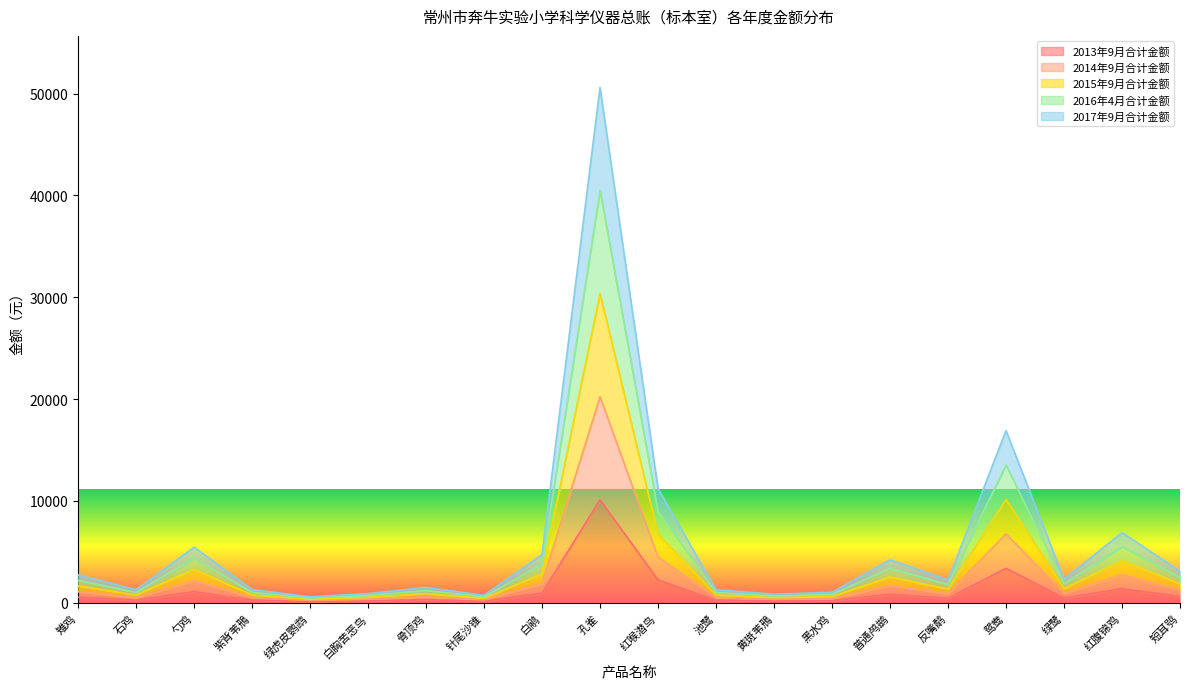

Reading left to right, what are all the values shown in this chart?

2013年9月合计金额: 雉鸡=552.0	石鸡=255.3	勺鸡=1092.5	紫背苇鳽=258.8	绿虎皮鹦鹉=117.3	白胸苦恶鸟=180.6	骨顶鸡=301.3	针尾沙锥=146.1	白鹇=948.8	孔雀=10120.0	红喉潜鸟=2242.5	池鹭=255.3	黄斑苇鳽=169.1	黑水鸡=207.0	普通鸬鹚=845.2	反嘴鹬=448.5	鸳鸯=3381.0	绿鹭=465.8	红腹锦鸡=1380.0	短耳鸮=621.0
2014年9月合计金额: 雉鸡=1104.0	石鸡=510.6	勺鸡=2185.0	紫背苇鳽=517.5	绿虎皮鹦鹉=234.6	白胸苦恶鸟=361.1	骨顶鸡=602.6	针尾沙锥=292.1	白鹇=1897.5	孔雀=20240.0	红喉潜鸟=4485.0	池鹭=510.6	黄斑苇鳽=338.1	黑水鸡=414.0	普通鸬鹚=1690.5	反嘴鹬=897.0	鸳鸯=6762.0	绿鹭=931.5	红腹锦鸡=2760.0	短耳鸮=1242.0
2015年9月合计金额: 雉鸡=1656.0	石鸡=765.9	勺鸡=3277.5	紫背苇鳽=776.2	绿虎皮鹦鹉=351.9	白胸苦恶鸟=541.7	骨顶鸡=903.9	针尾沙锥=438.2	白鹇=2846.2	孔雀=30360.0	红喉潜鸟=6727.5	池鹭=765.9	黄斑苇鳽=507.2	黑水鸡=621.0	普通鸬鹚=2535.8	反嘴鹬=1345.5	鸳鸯=10143.0	绿鹭=1397.2	红腹锦鸡=4140.0	短耳鸮=1863.0
2016年4月合计金额: 雉鸡=2208.0	石鸡=1021.2	勺鸡=4370.0	紫背苇鳽=1035.0	绿虎皮鹦鹉=469.2	白胸苦恶鸟=722.2	骨顶鸡=1205.2	针尾沙锥=584.2	白鹇=3795.0	孔雀=40480.0	红喉潜鸟=8970.0	池鹭=1021.2	黄斑苇鳽=676.2	黑水鸡=828.0	普通鸬鹚=3381.0	反嘴鹬=1794.0	鸳鸯=13524.0	绿鹭=1863.0	红腹锦鸡=5520.0	短耳鸮=2484.0
2017年9月合计金额: 雉鸡=2760.0	石鸡=1276.5	勺鸡=5462.5	紫背苇鳽=1293.8	绿虎皮鹦鹉=586.5	白胸苦恶鸟=902.8	骨顶鸡=1506.5	针尾沙锥=730.2	白鹇=4743.8	孔雀=50600.0	红喉潜鸟=11212.5	池鹭=1276.5	黄斑苇鳽=845.2	黑水鸡=1035.0	普通鸬鹚=4226.2	反嘴鹬=2242.5	鸳鸯=16905.0	绿鹭=2328.8	红腹锦鸡=6900.0	短耳鸮=3105.0